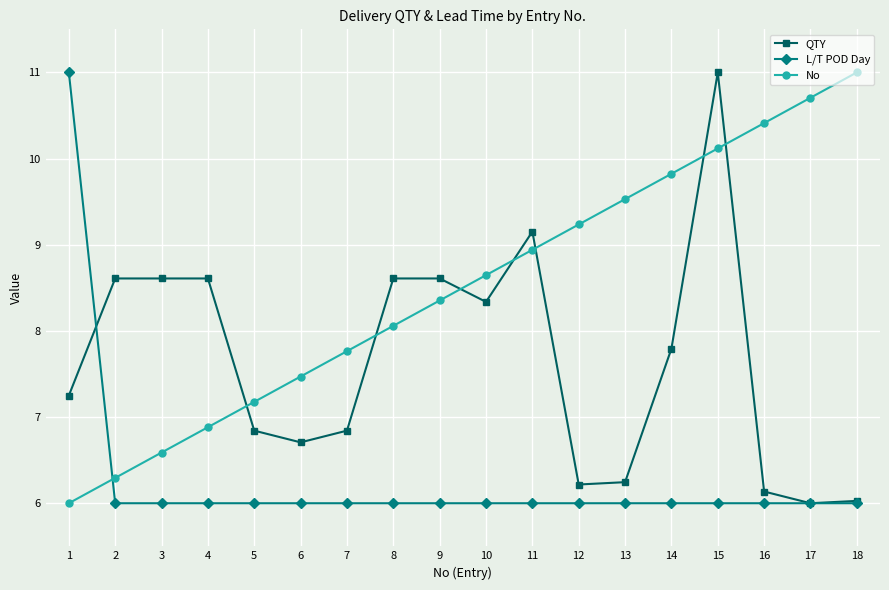

What value does the L/T POD Day series have at 6?

6.0